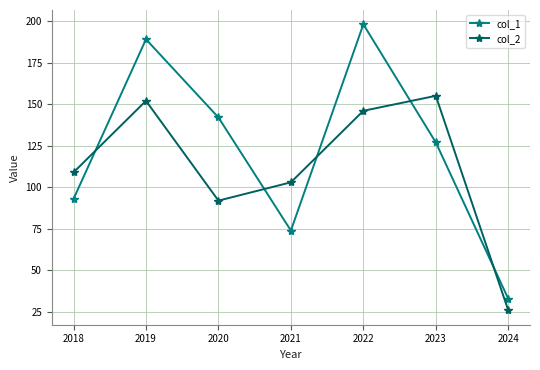

Rank the series by their average value, from highest to lowest.

col_1, col_2